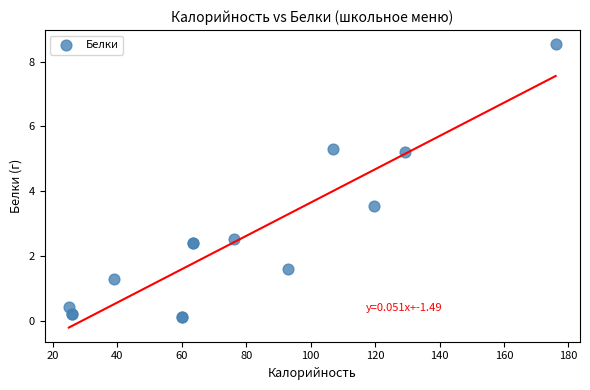

What Y value in the scatter plot is closest to 4?

3.5